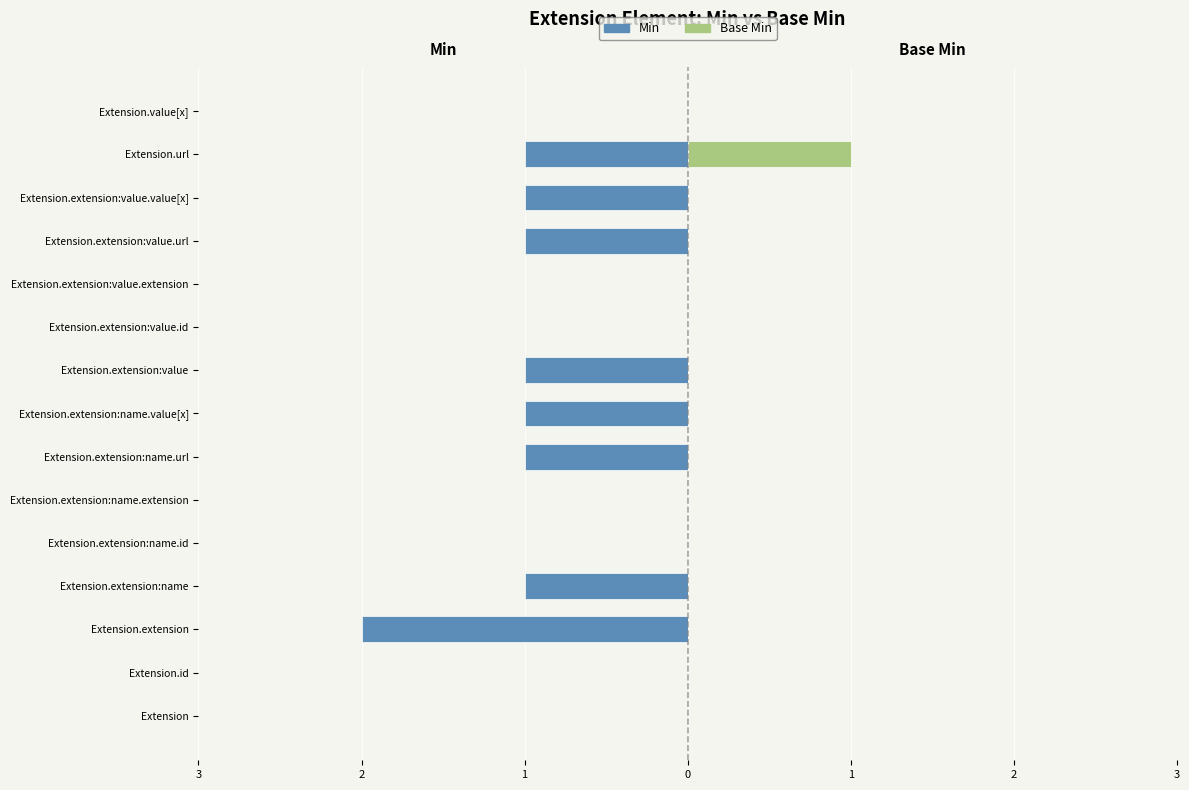

The Min series shows -1 at Extension.extension:name.url. True or false?

True